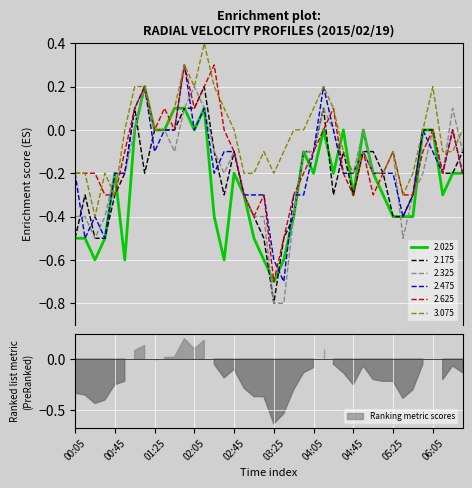

What value does the 2.175 series have at 00:15?

-0.3